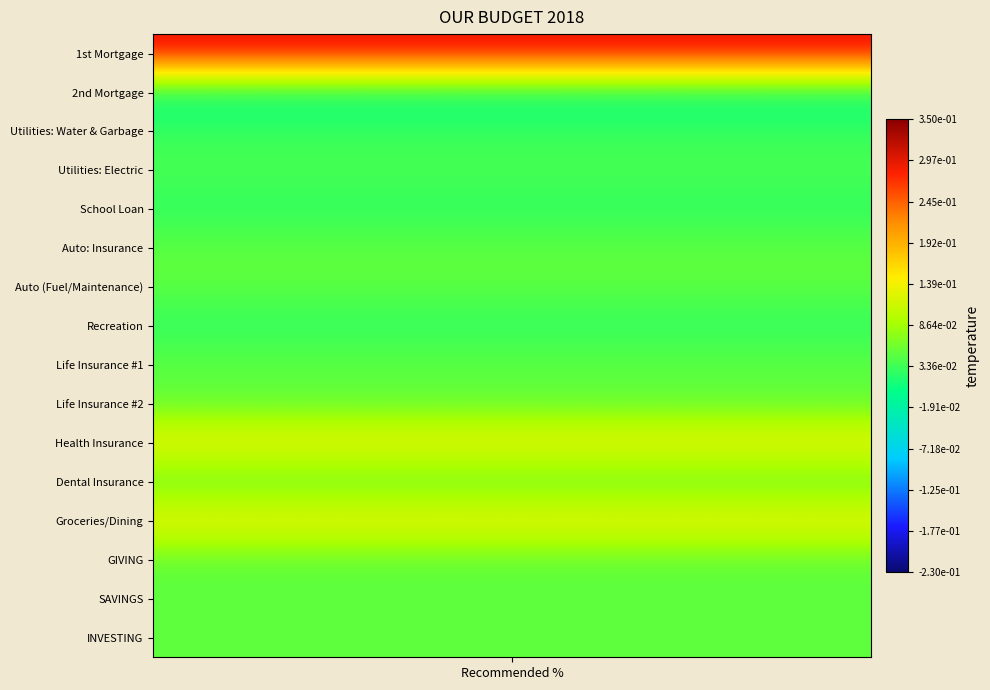

The Recreation series shows 0.0 at 0. True or false?

True